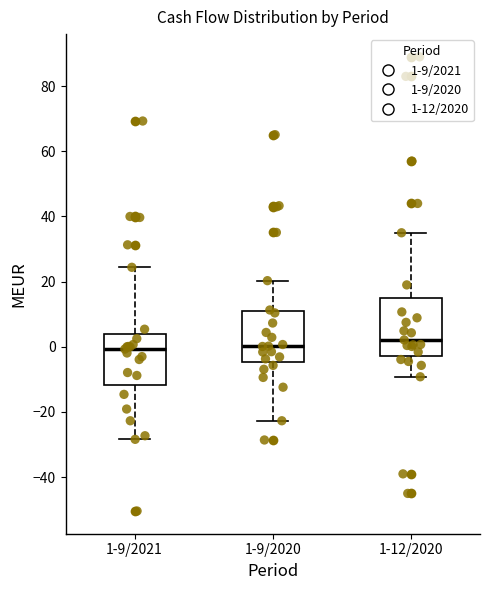

Where does the median line of the box for 1-12/2020 sit on the y-axis? The values are not printed on the chart, so give them approximately, as read against the axis.

2